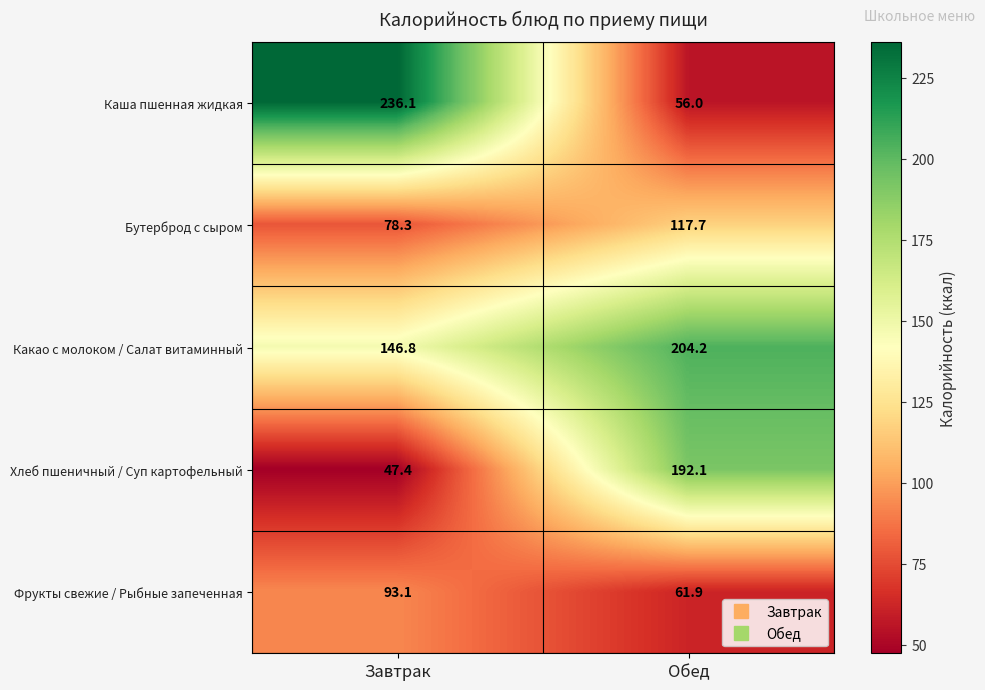

Is it true that Бутерброд с сыром equals 50.7 at Обед?

False